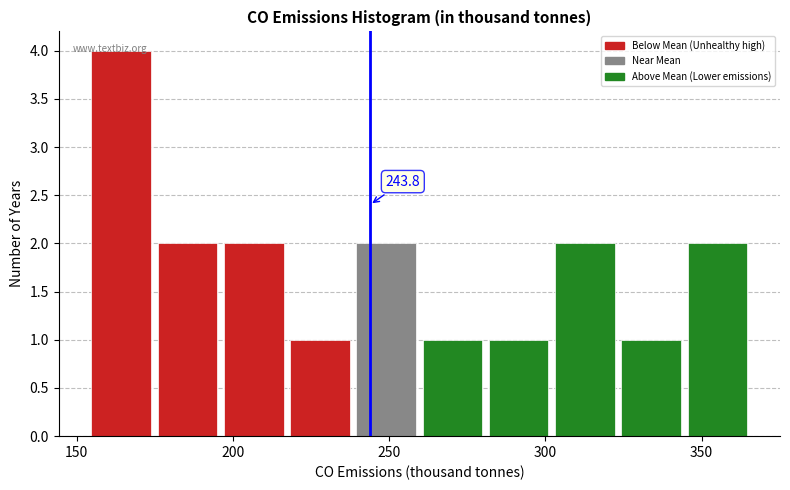

Which range on the x-axis has the tallest bar?

155 to 175